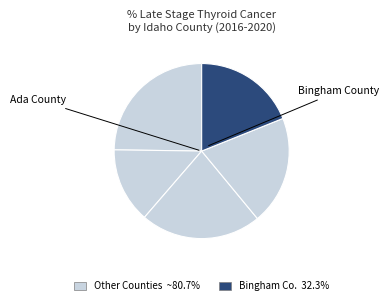

Does any single category account for the majority?

No